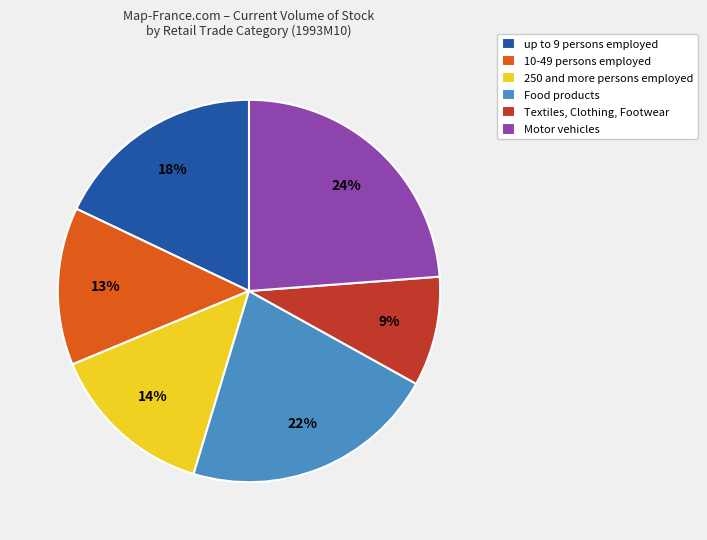

Does any single category account for the majority?

No